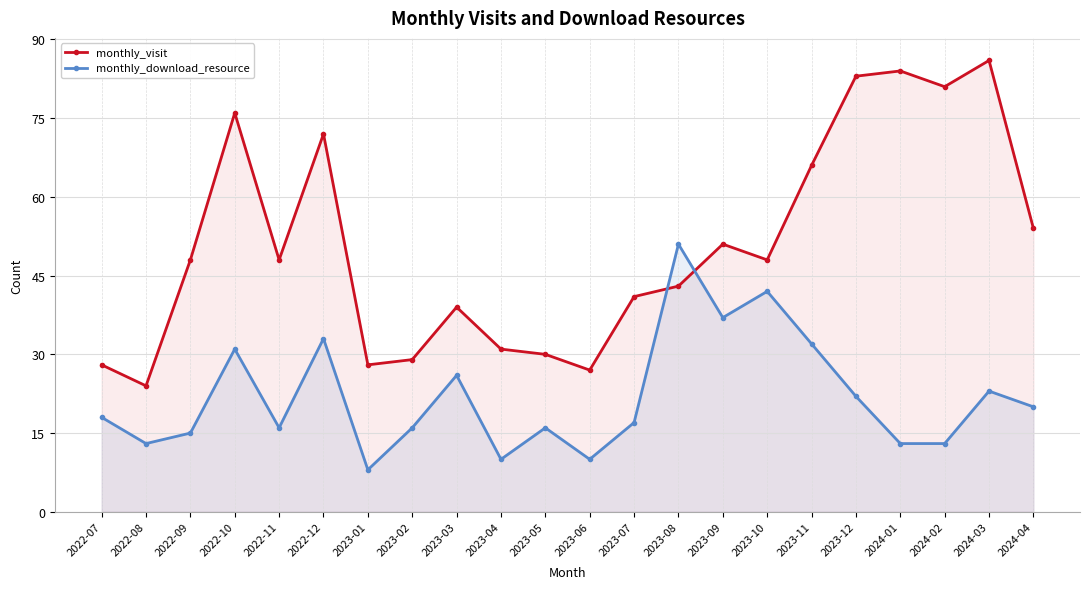

The monthly_visit series shows 72 at 2022-12. True or false?

True